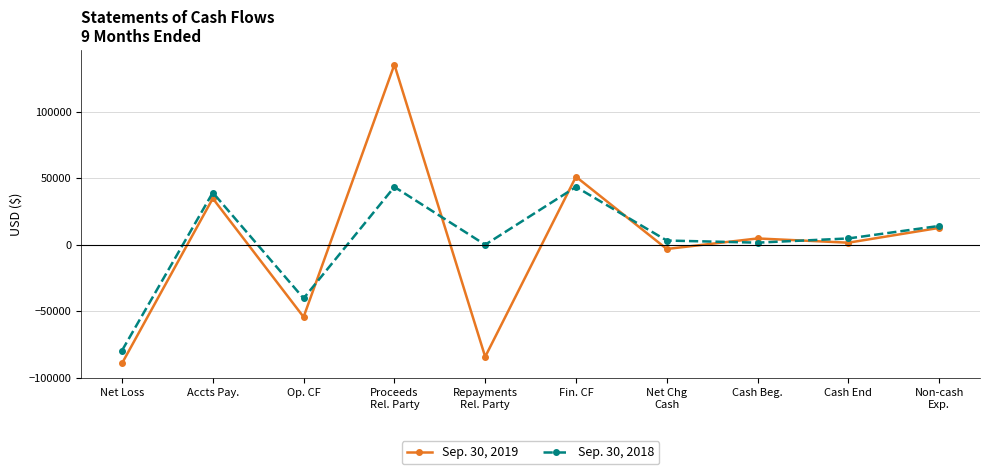

Which category has the lowest value in the Sep. 30, 2019 series?

Net Loss